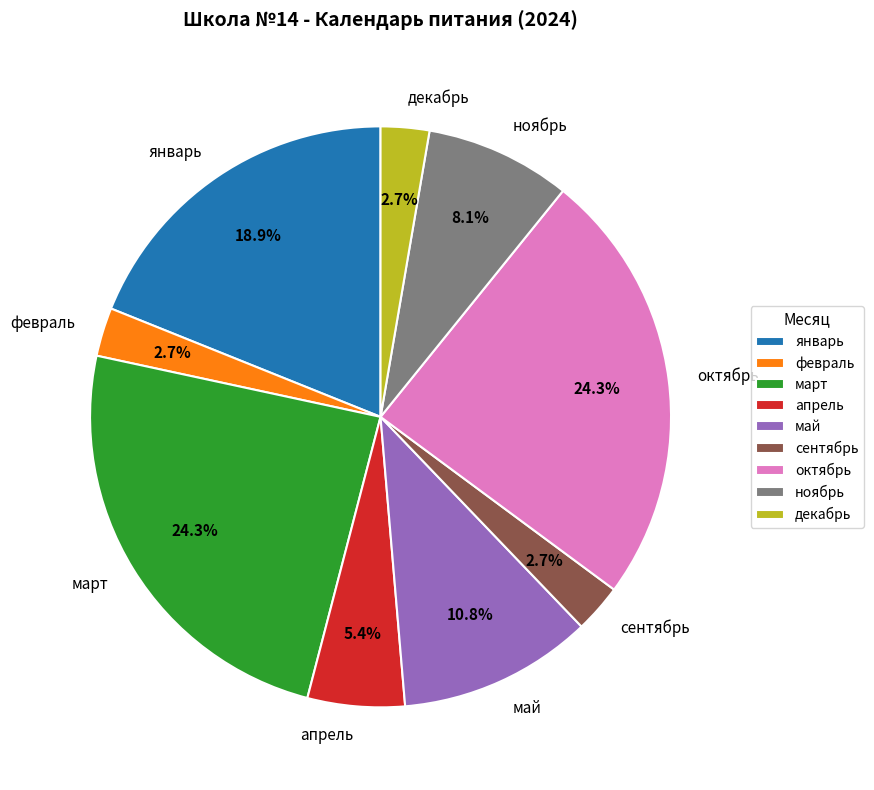

Is there any slice that represents more than half of the pie?

No